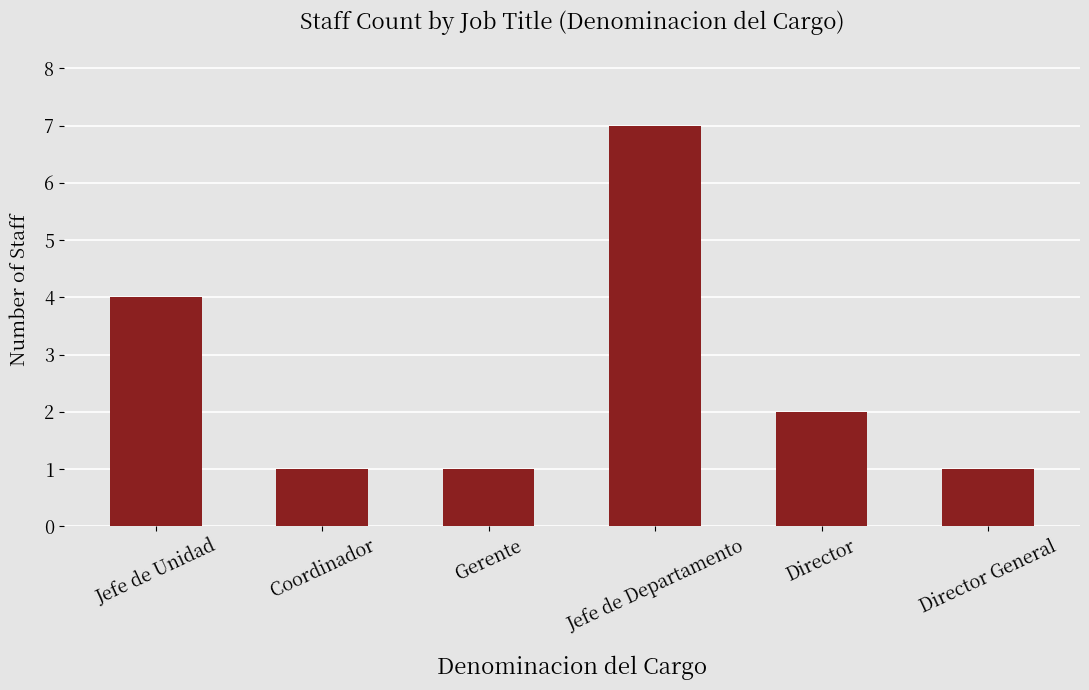

How many categories are shown in the chart?

6